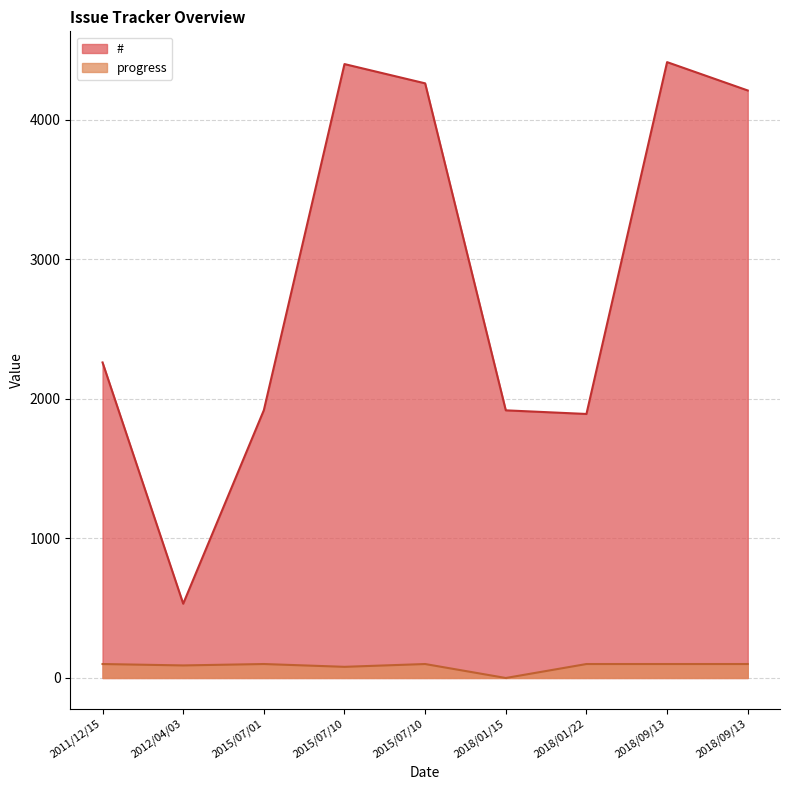

True or false: # has more than 0 points higher than both neighbors.

True